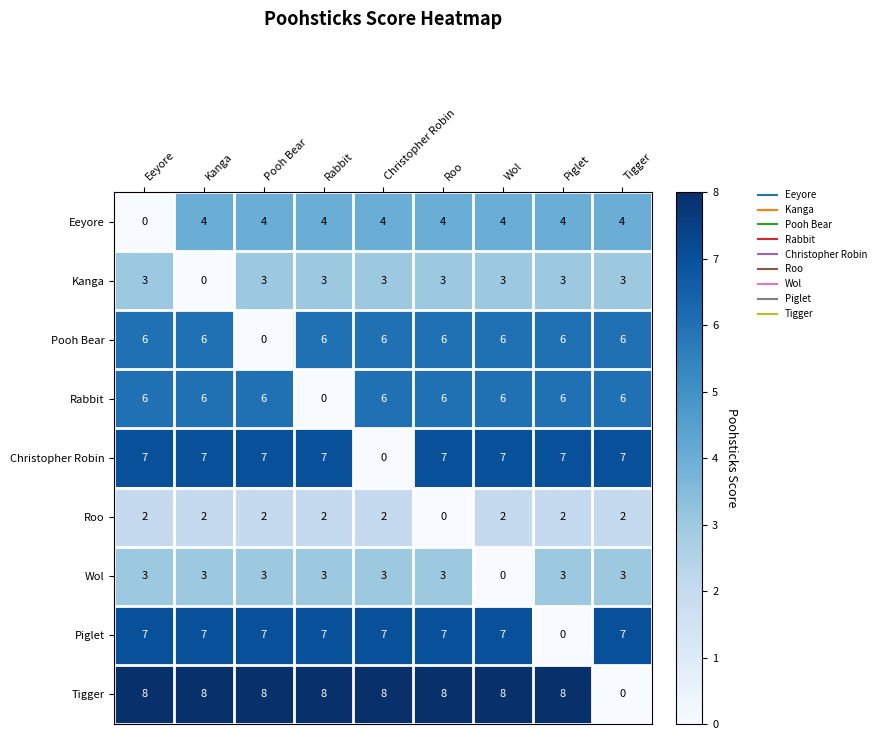

Is it true that Roo equals 2 at Kanga?

True